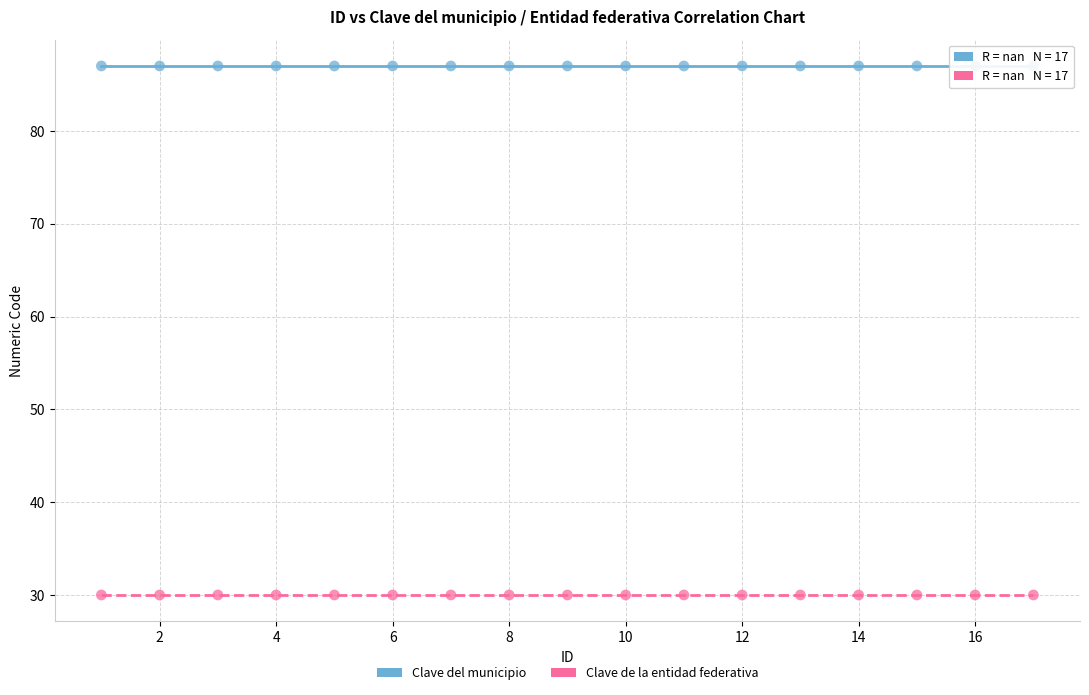

Which series reaches the maximum Y coordinate?

Clave del municipio